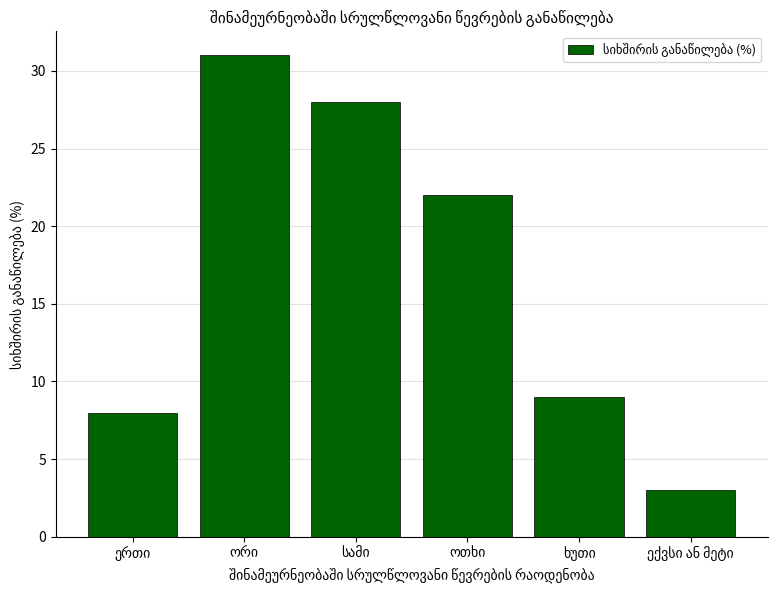

What is the minimum value shown in the chart?

3